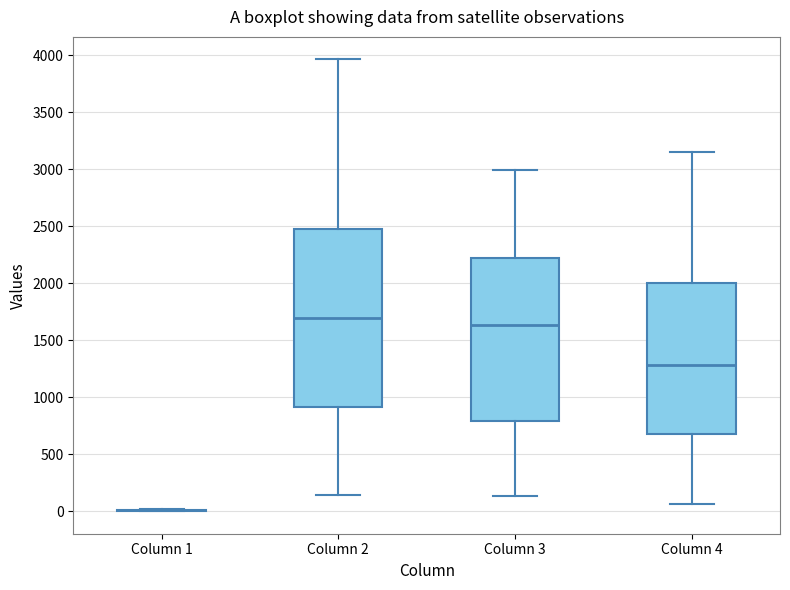

Where is the lower edge of the box for Column 3 on the y-axis? The values are not printed on the chart, so give them approximately, as read against the axis.

800